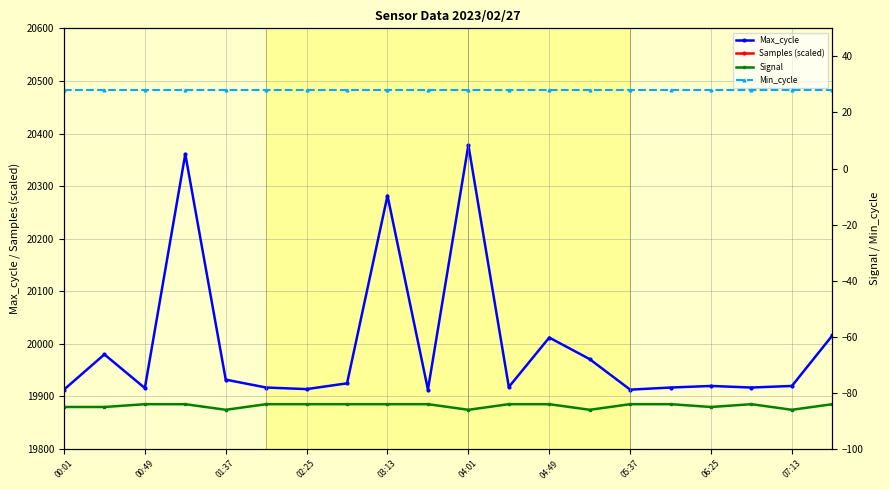

True or false: Samples (scaled) and Signal intersect in this chart.

False